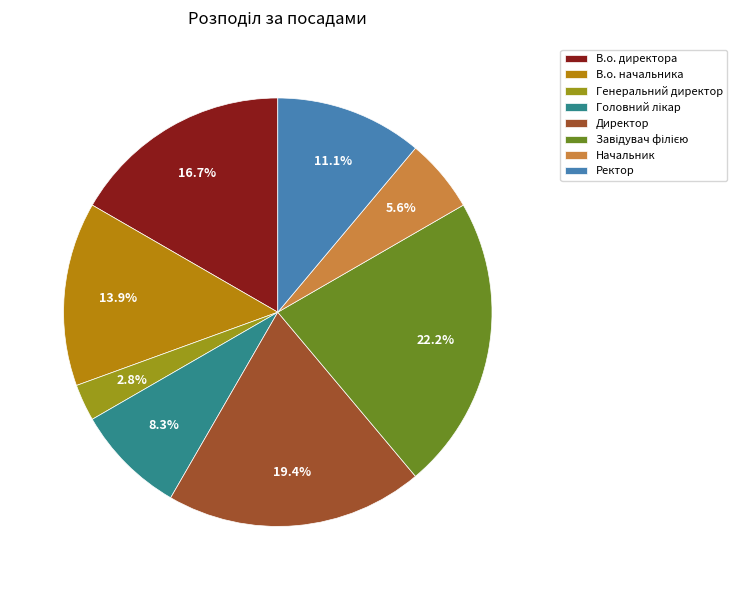

To the nearest percent, what is the average slice percentage?

12%